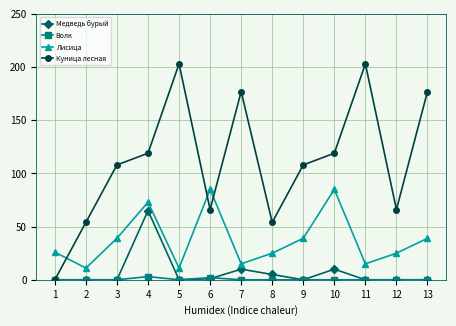

True or false: Лисица has more than 1 points higher than both neighbors.

True